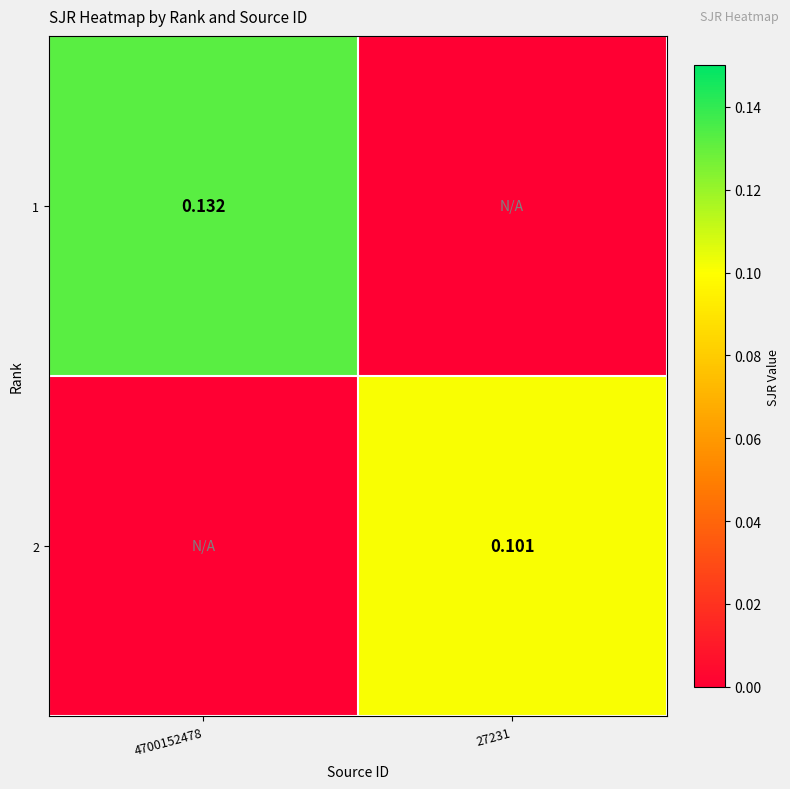

At which label does 2 reach its minimum?

4700152478